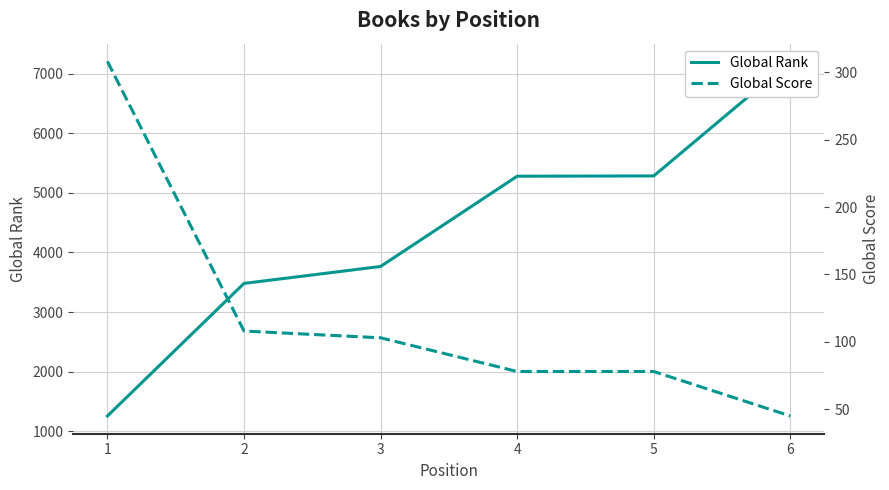

True or false: Global Score and Global Rank intersect in this chart.

False